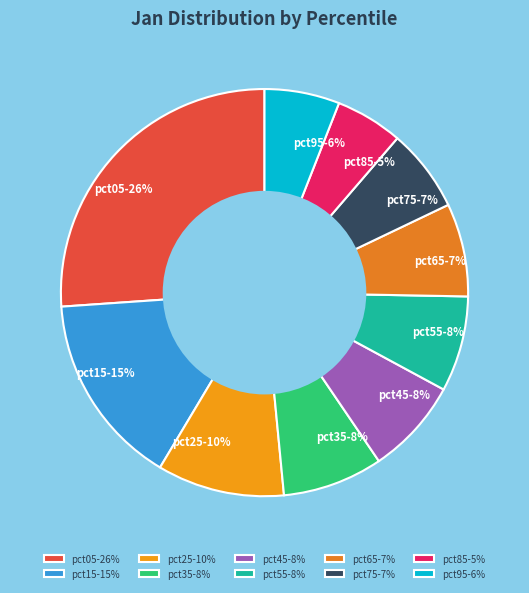

Which category has the smallest portion of the pie?

pct85